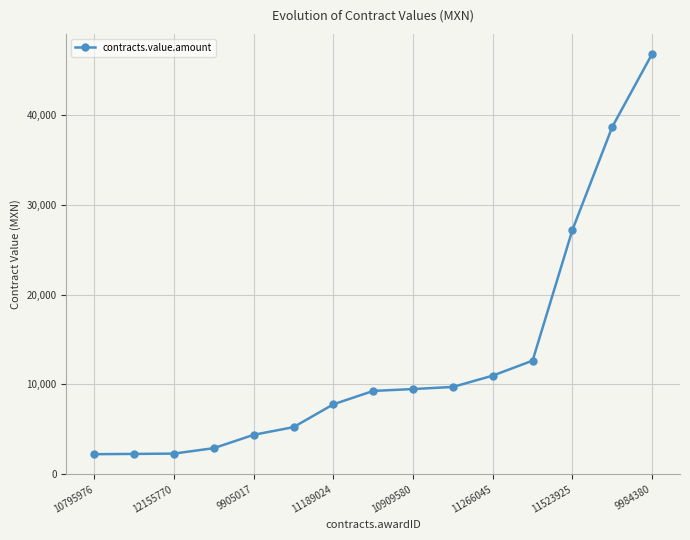

What is the maximum value shown in the chart?

46837.0